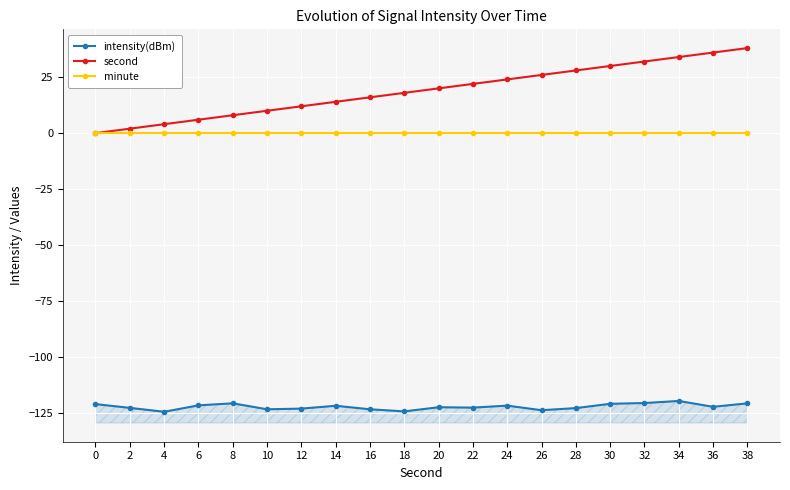

Does the chart display data point markers on the line(s)?

Yes